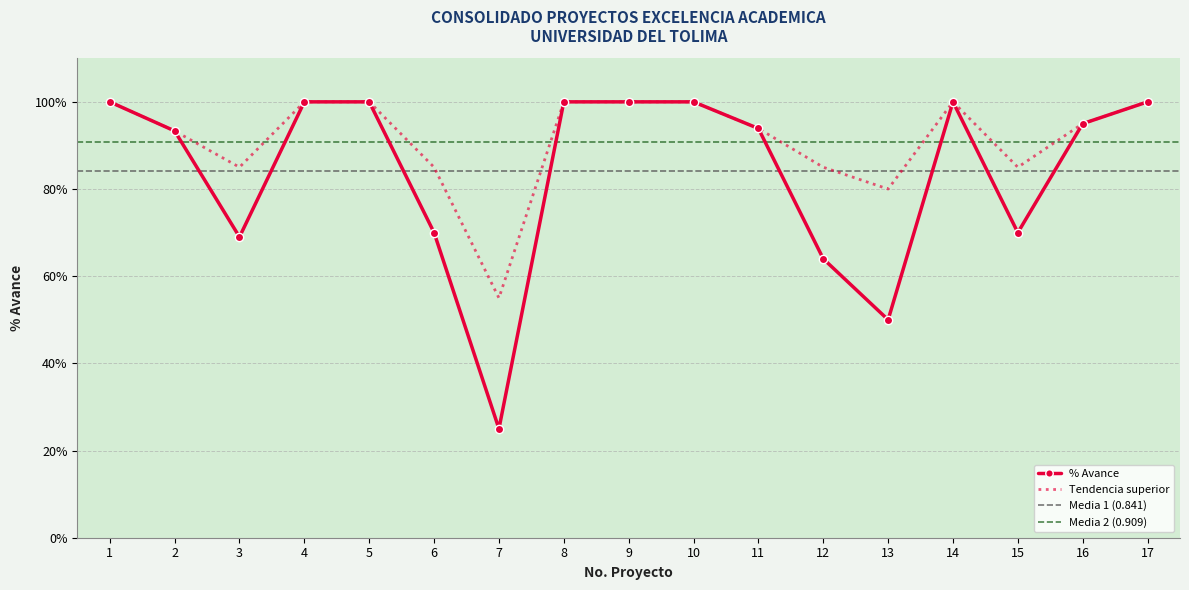

What is the change in value from 9 to 16?

-0.1